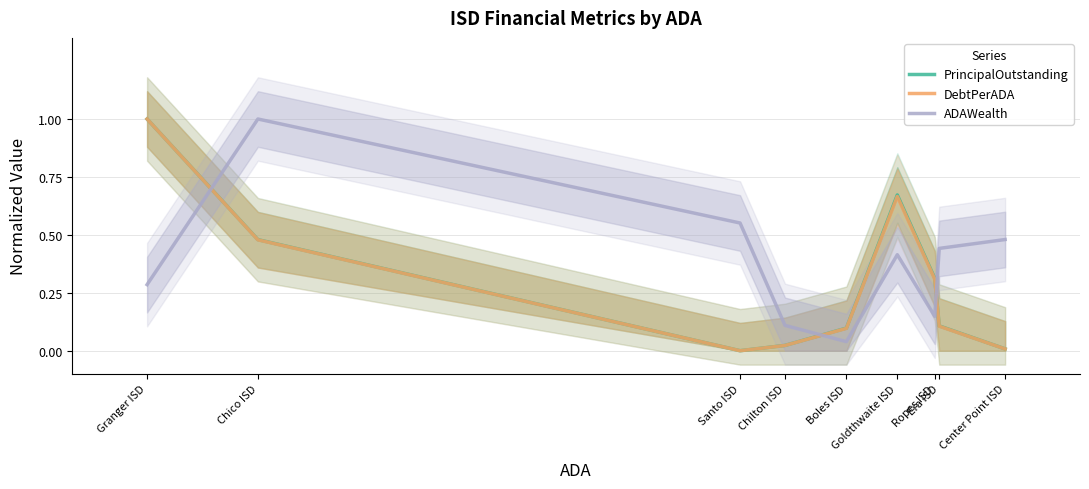

Does the chart display data point markers on the line(s)?

No